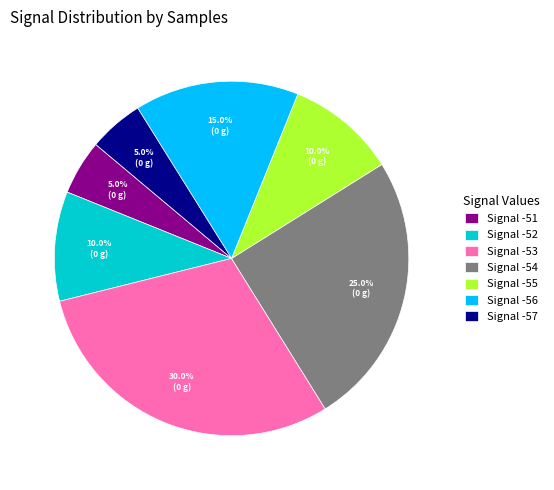

Is there a majority slice in this chart?

No